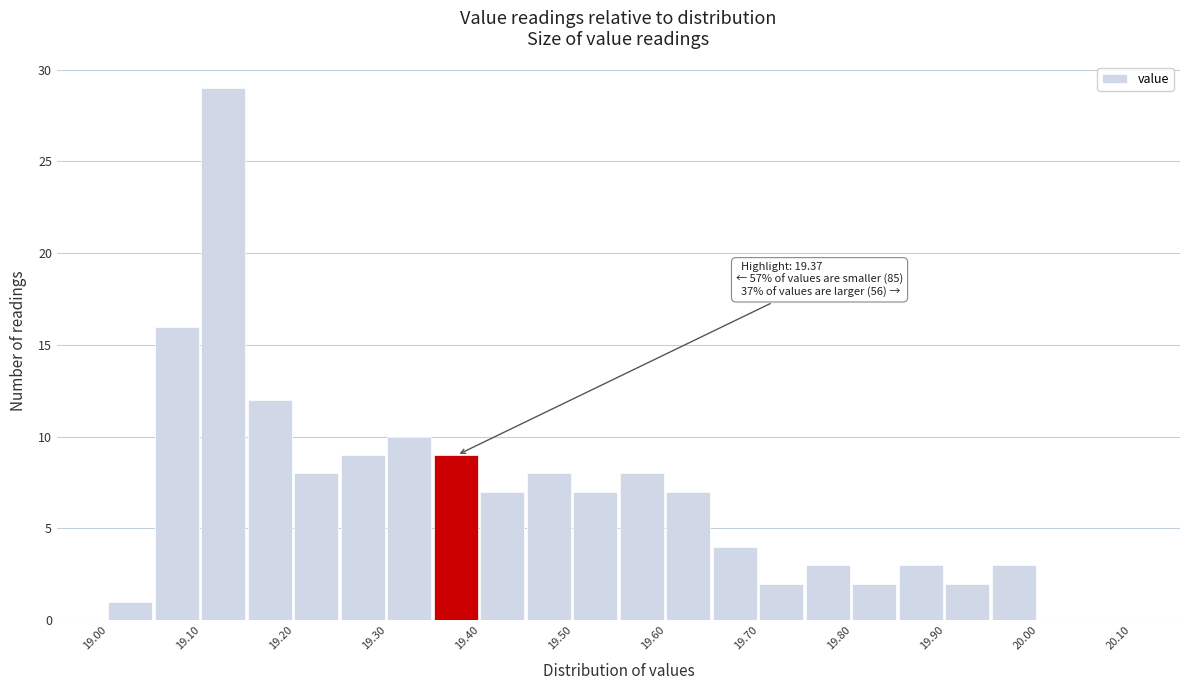

Over which range of the x-axis is the bar tallest?

19.10 to 19.15